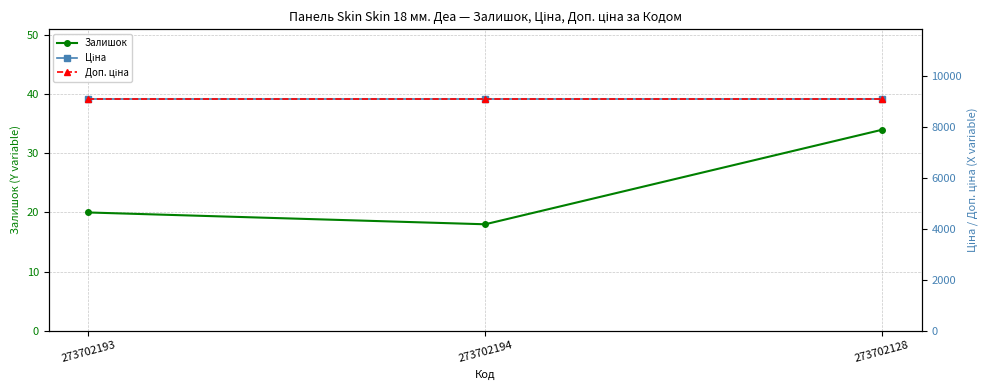

What is the smallest value displayed?

18.0